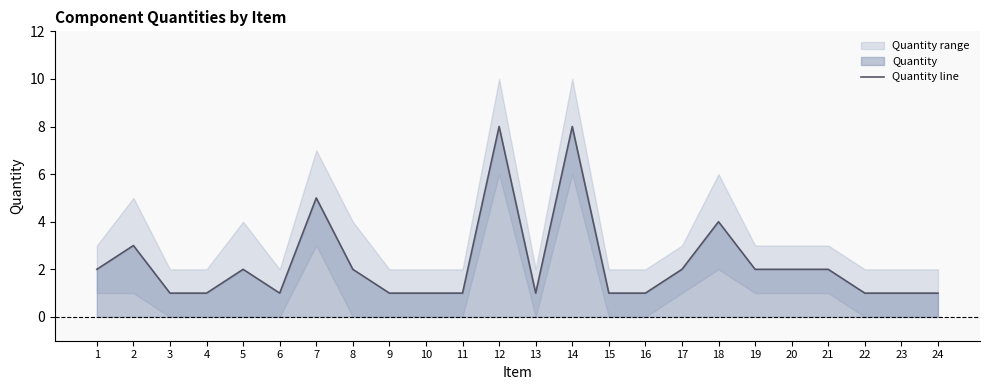

Rank the categories by value from highest to lowest.

12, 14, 7, 18, 2, 1, 5, 8, 17, 19, 20, 21, 3, 4, 6, 9, 10, 11, 13, 15, 16, 22, 23, 24